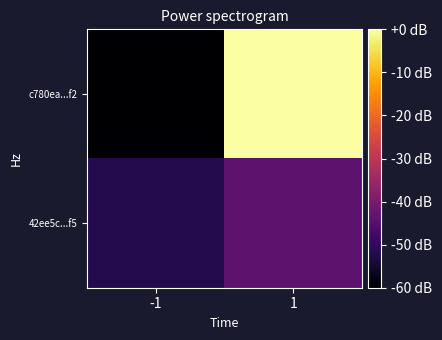

Which has a higher value, -1 or 1?

1